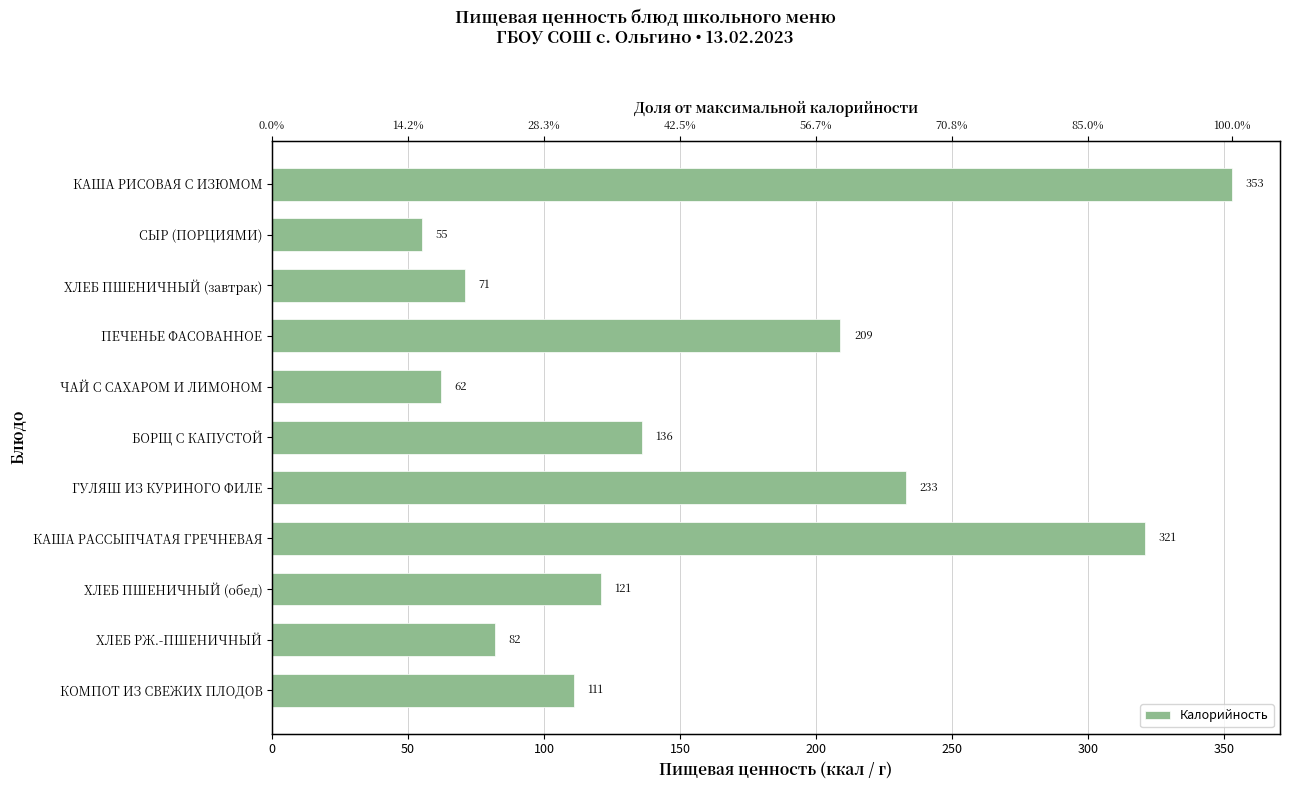

How many categories are shown in the chart?

11